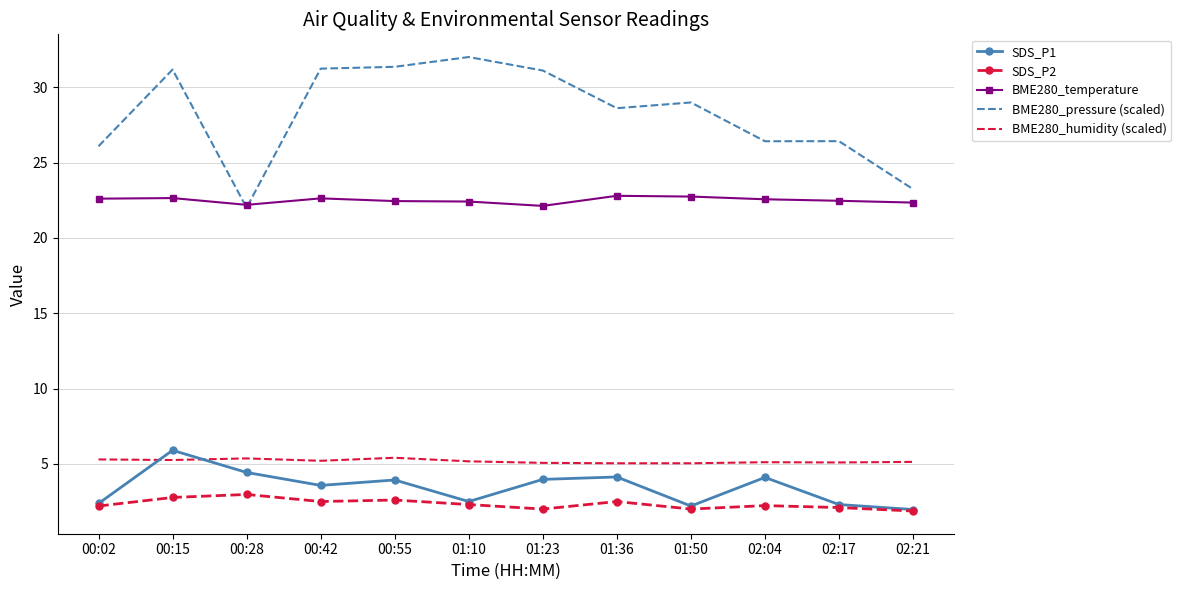

What is the spread (max minus min) of values at 01:36?

26.1